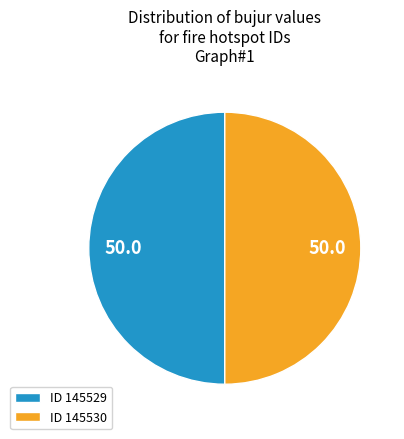

What is the ratio of the value at ID 145529 to the value at ID 145530?

1.0